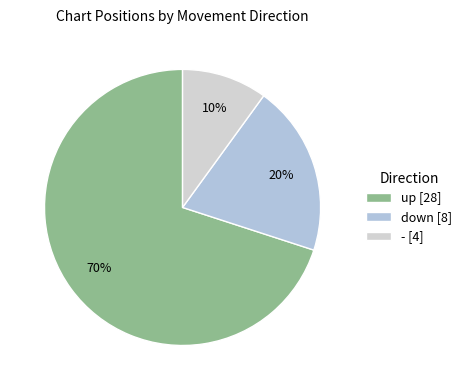

To the nearest percent, what percentage of the pie is down?

20%